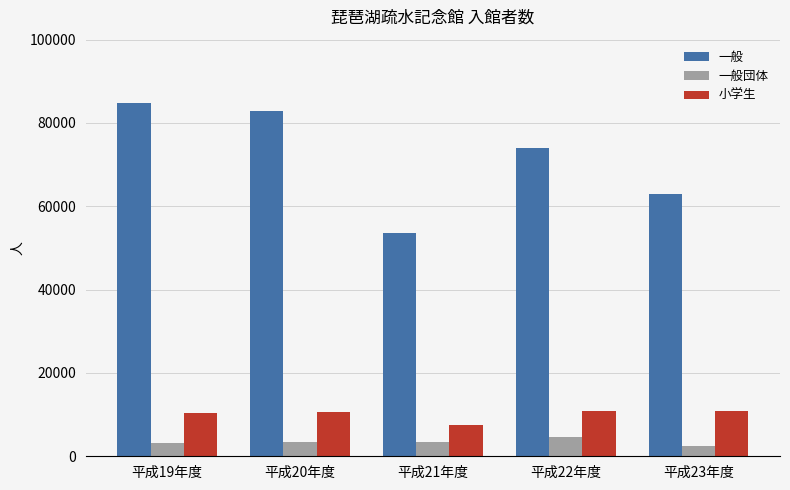

What is the label of the 4th bar from the left?

平成22年度